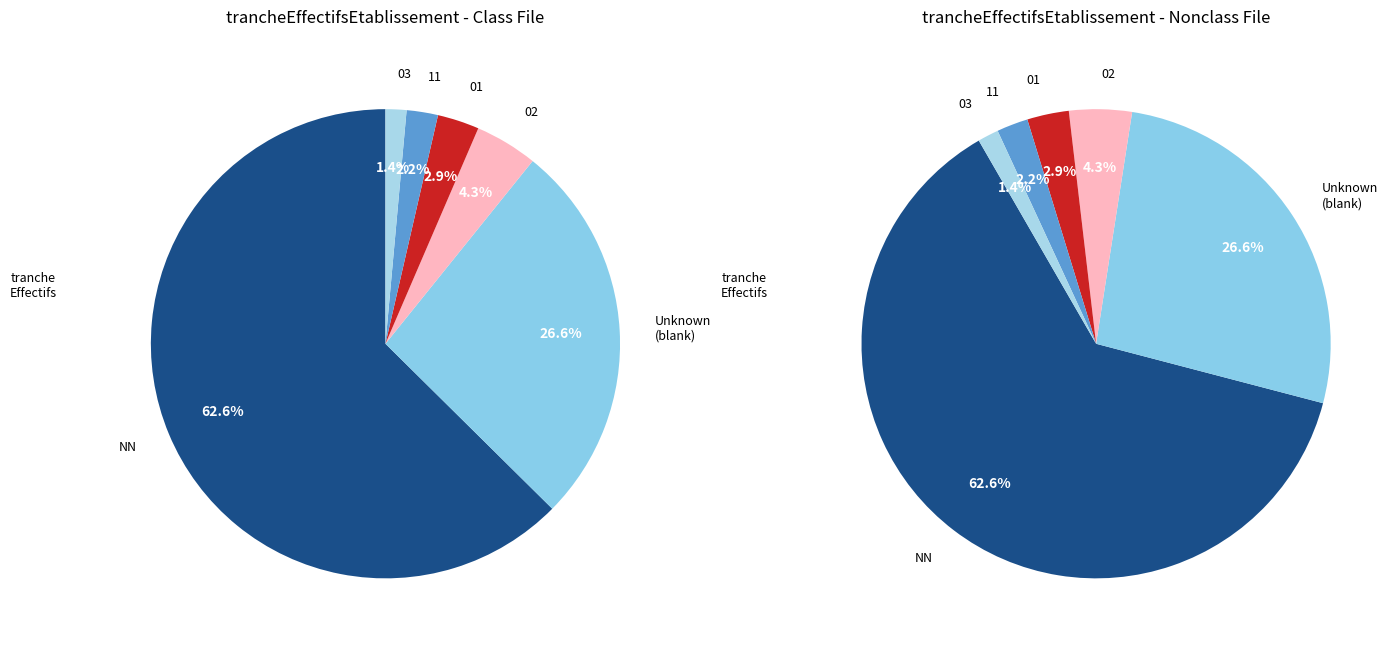

Does any single category account for the majority?

Yes